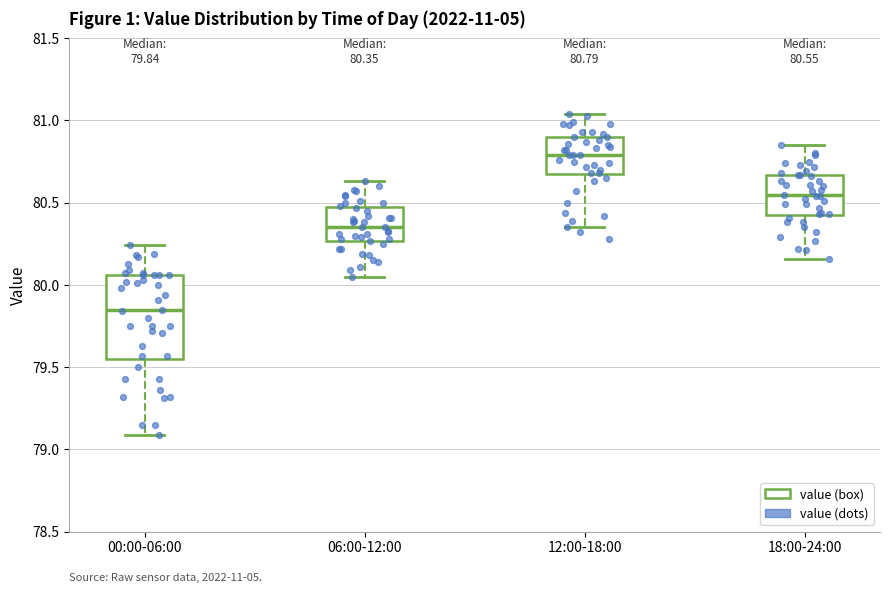

Which box has the lowest median line?

00:00-06:00